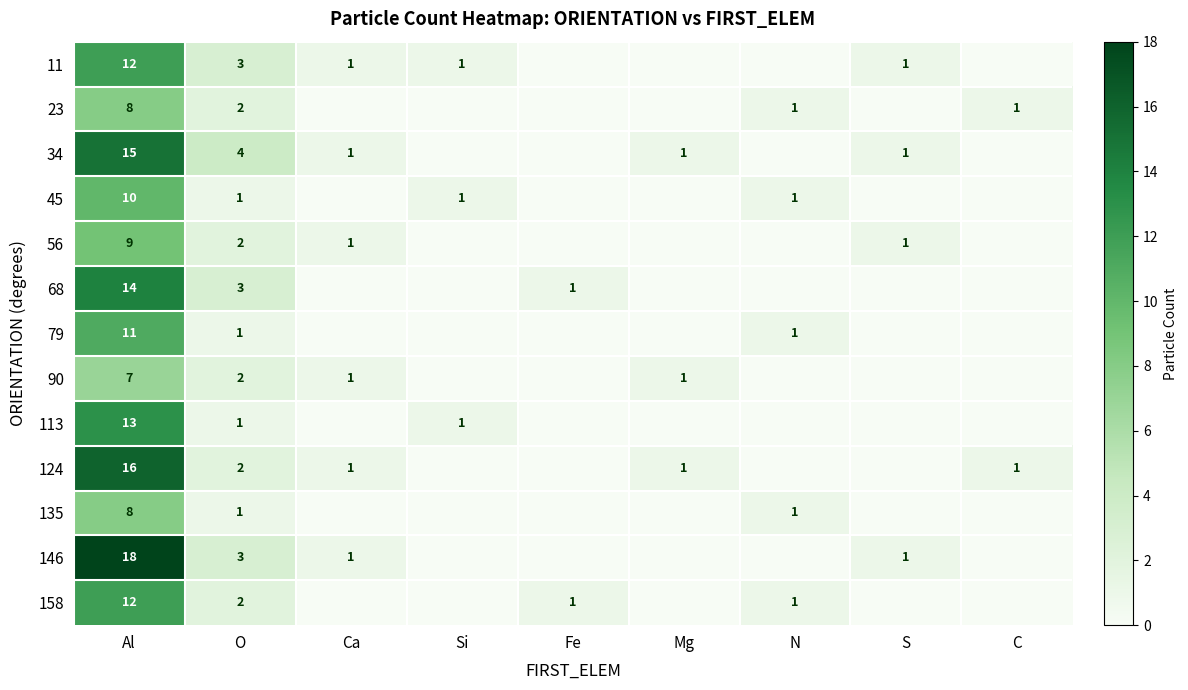

Which label corresponds to the largest value in the chart?

Al